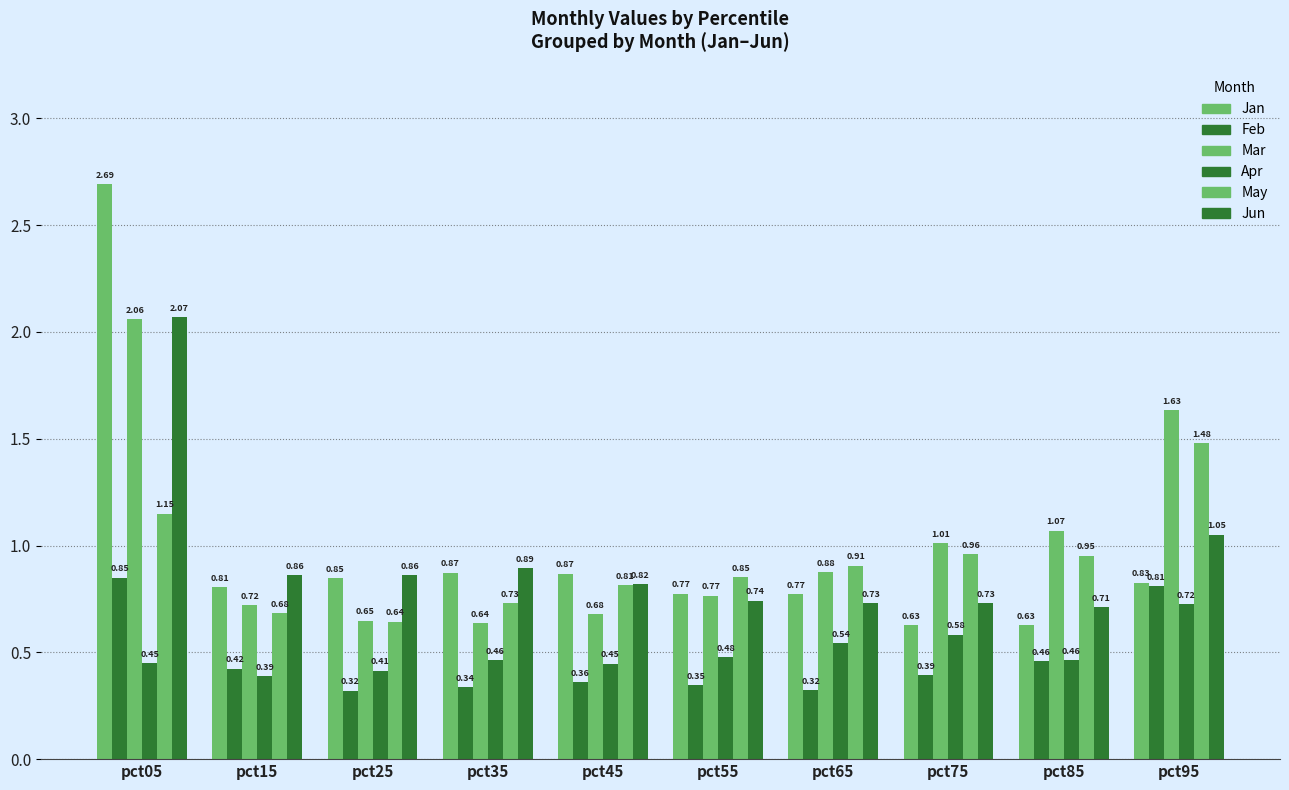

How many bars are there in total?

60